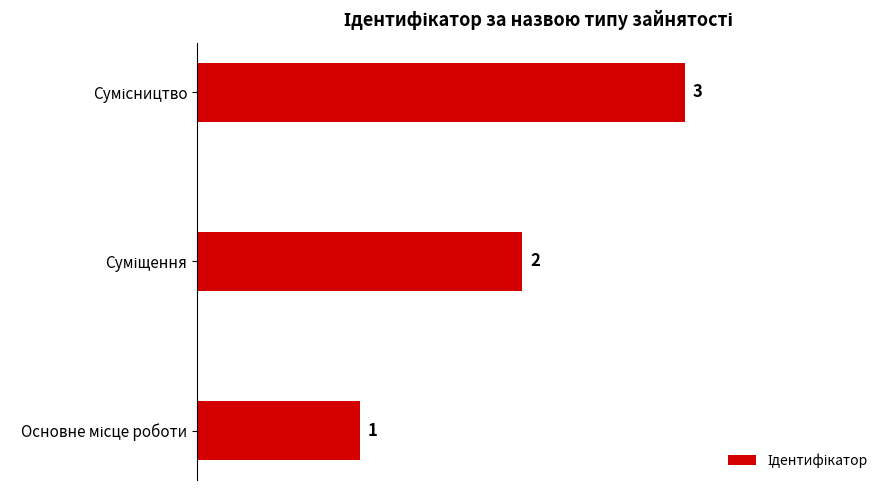

How many values are between 1 and 3?

3